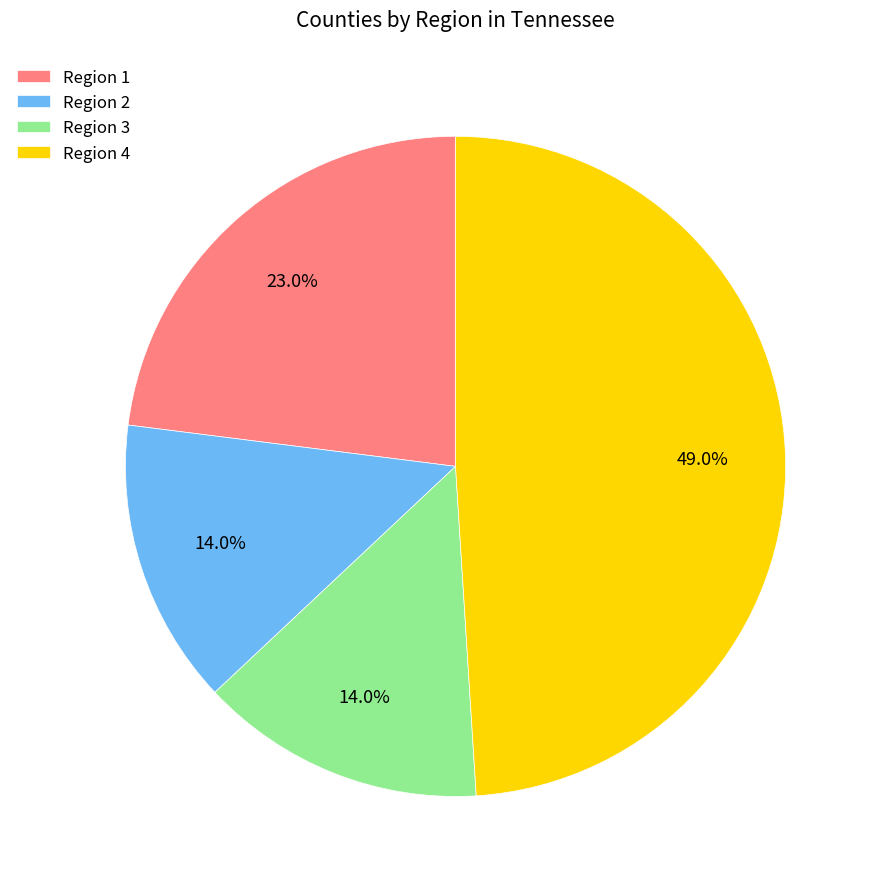

Between Region 4 and Region 3, which is larger?

Region 4